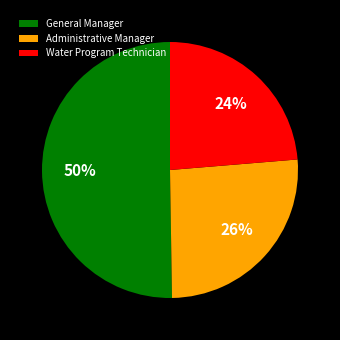

To the nearest percent, what percentage of the pie is General Manager?

50%